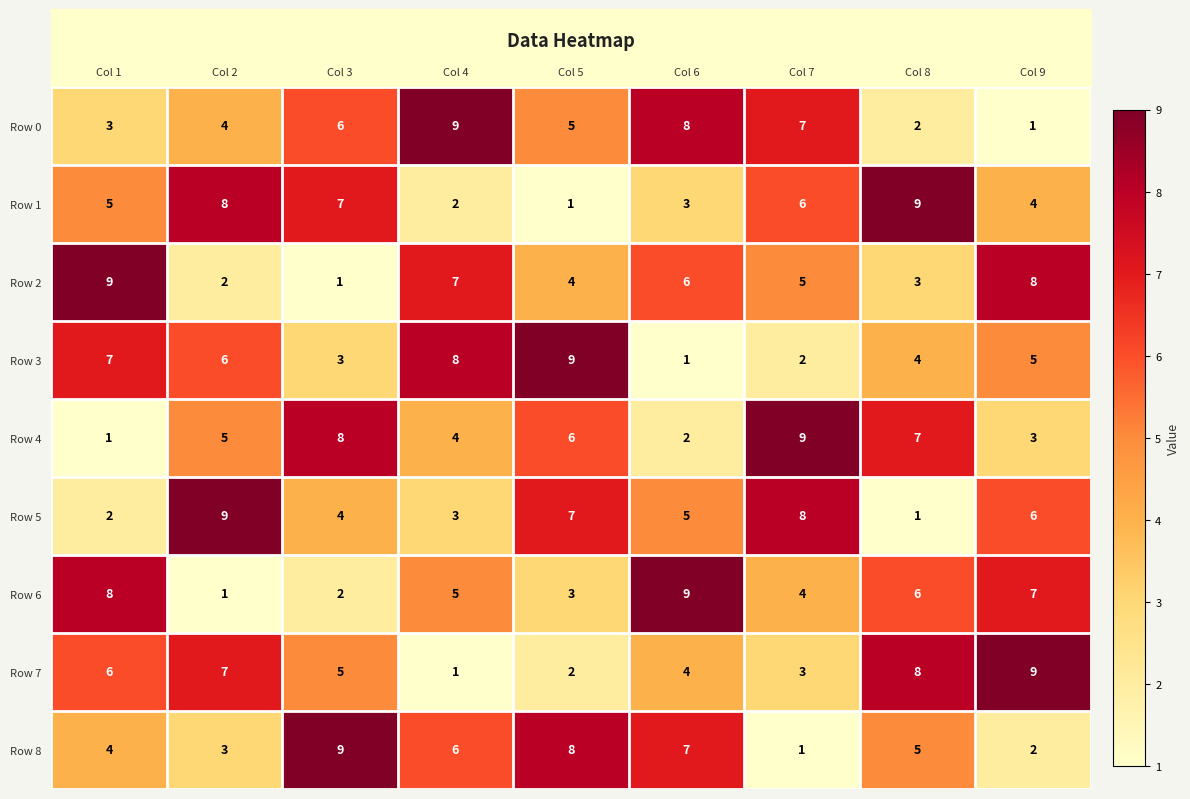

How many series are shown in this chart?

9